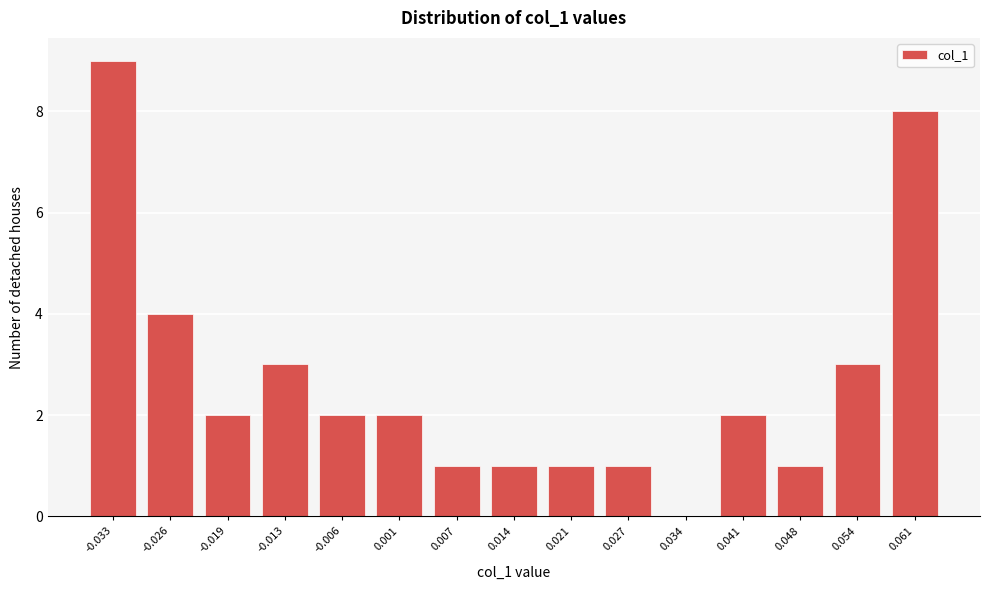

Reading left to right, transcribe all the data shown in this chart.

-0.033=9	-0.026=4	-0.019=2	-0.013=3	-0.006=2	0.001=2	0.007=1	0.014=1	0.021=1	0.027=1	0.034=0	0.041=2	0.048=1	0.054=3	0.061=8